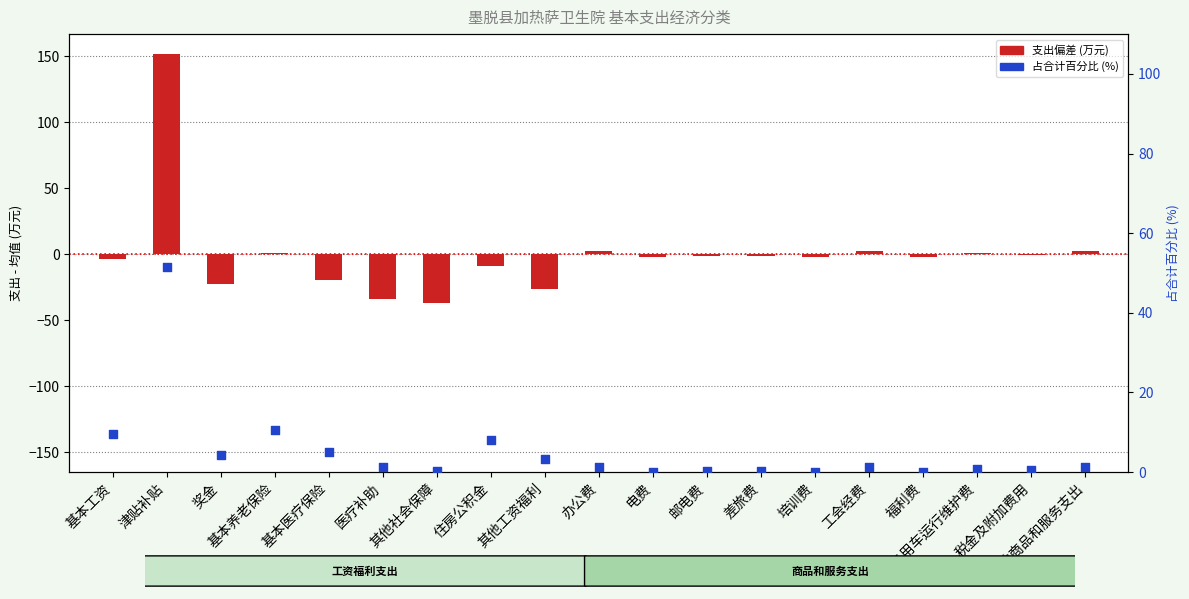

What is the change in value from 电费 to 其他商品和服务支出?

+4.5